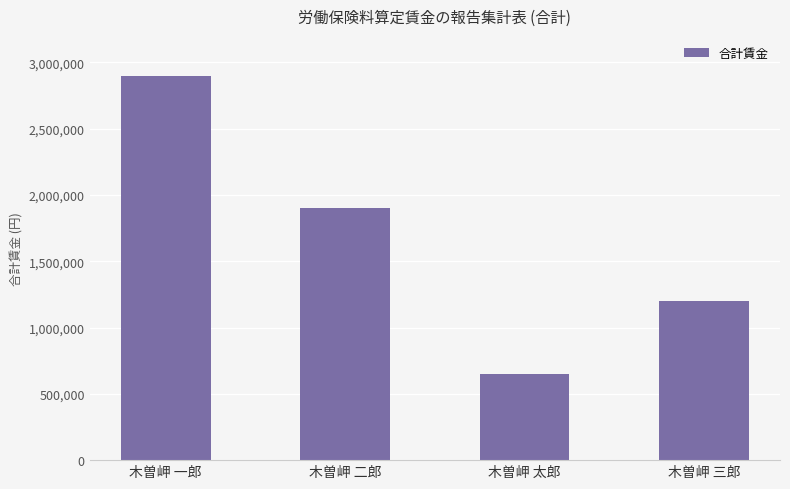

What value does the data have at 木曽岬 太郎, to the nearest 50?

650000